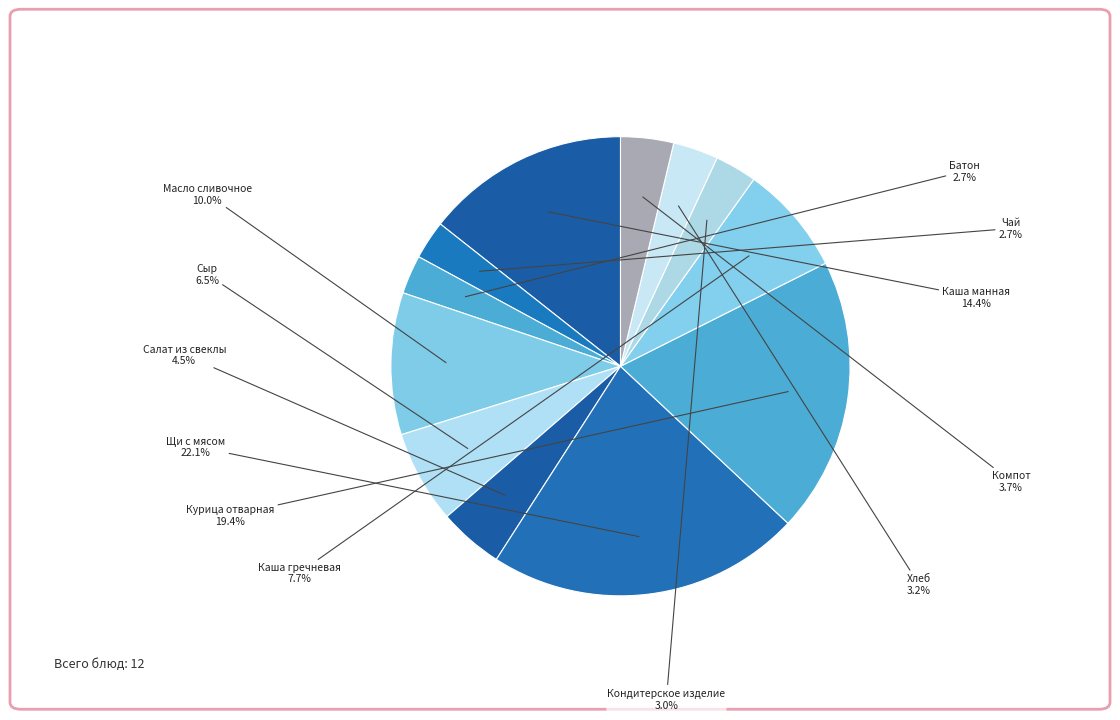

Which category has the biggest portion of the pie?

Щи с мясом